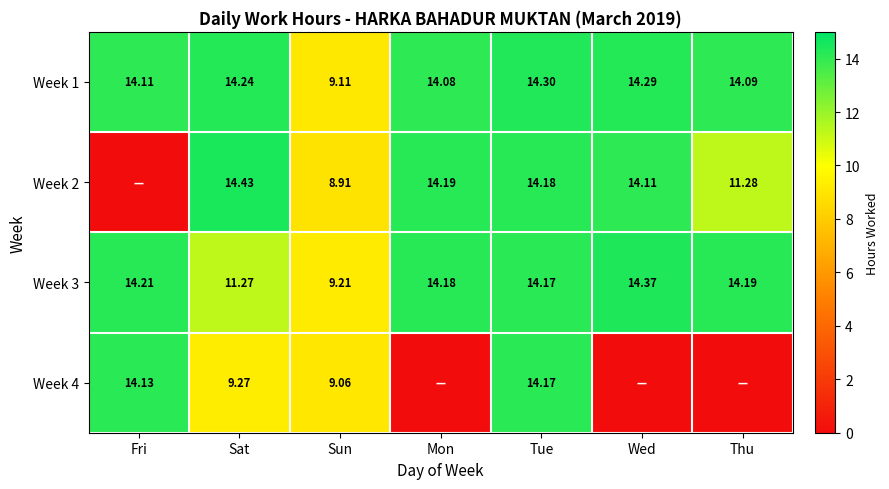

What is the total value across all series at Thu?

39.6